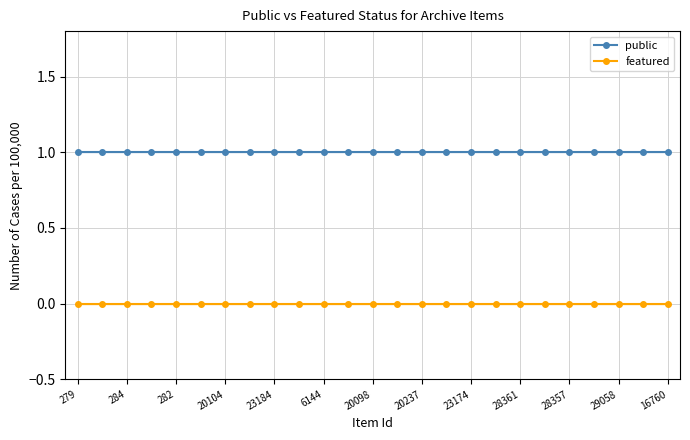

Rank the series at 23174 from lowest to highest value.

featured, public